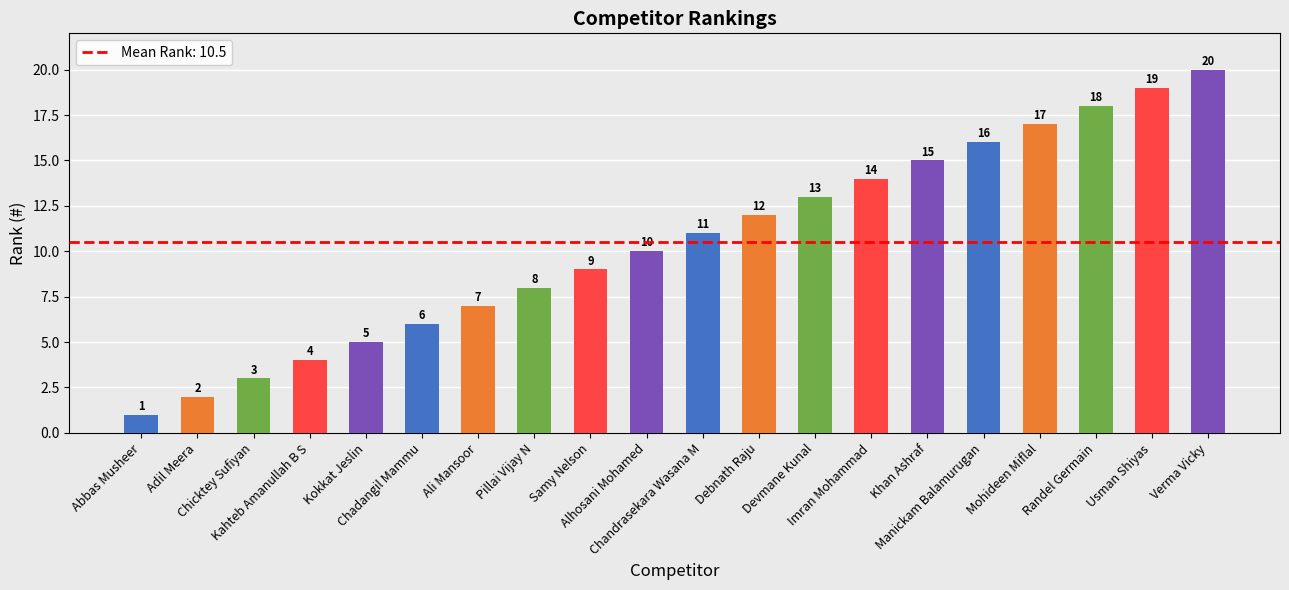

True or false: the data shows 4 at Ali Mansoor.

False